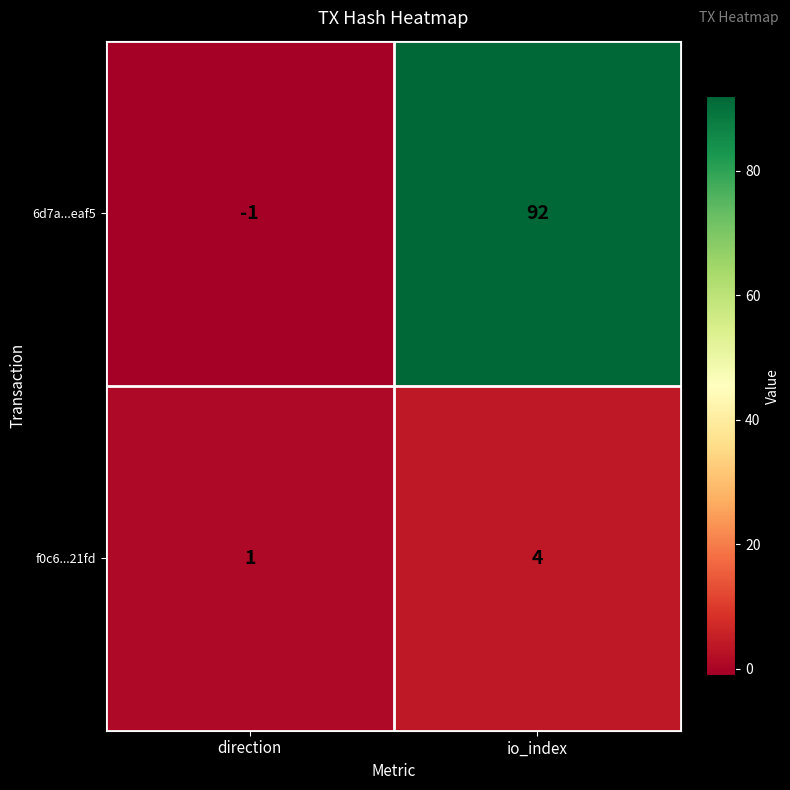

Which series has the largest range (max minus min)?

6d7a...eaf5